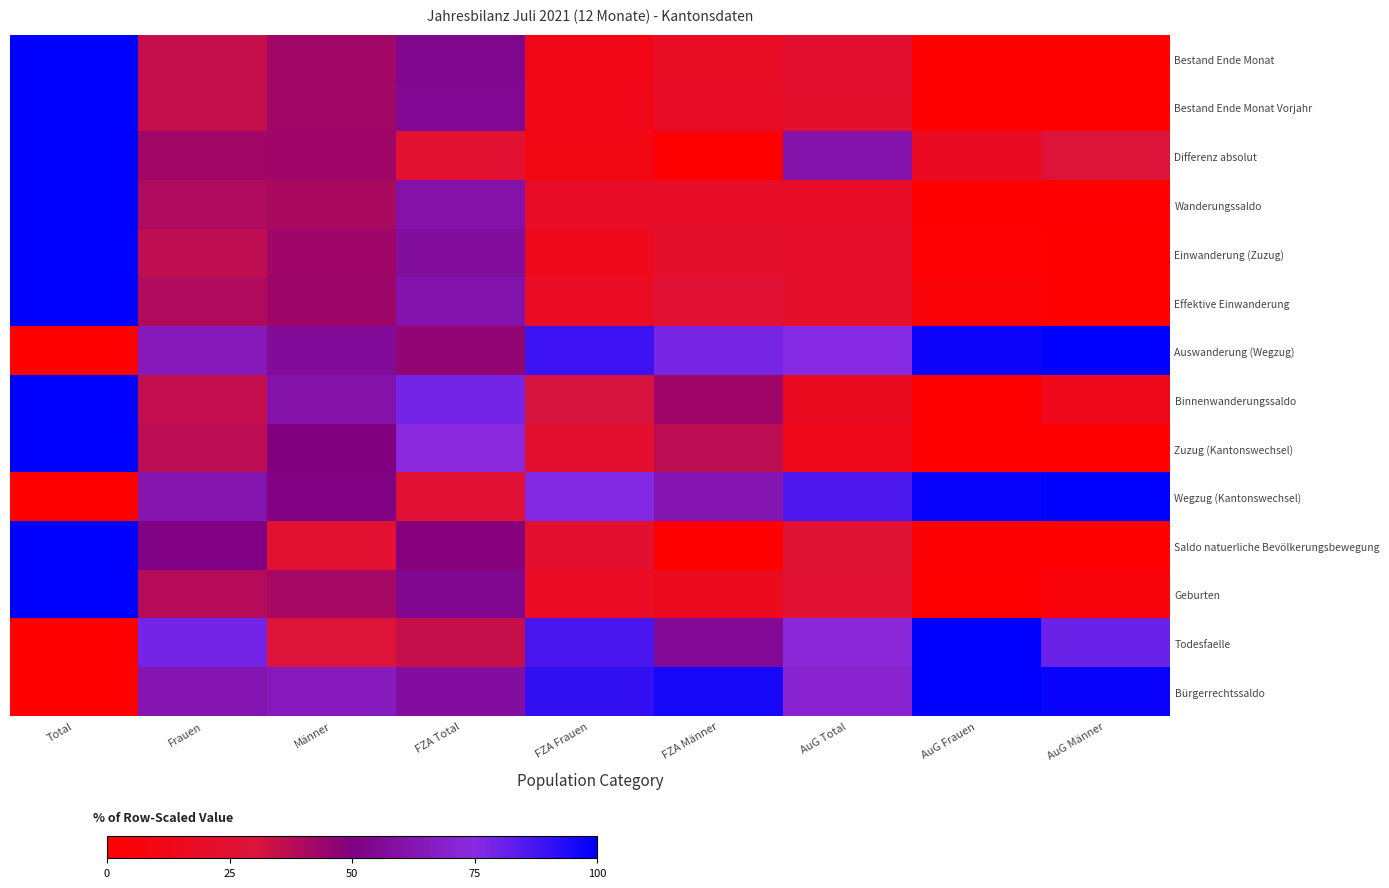

How many distinct data groups are displayed?

14